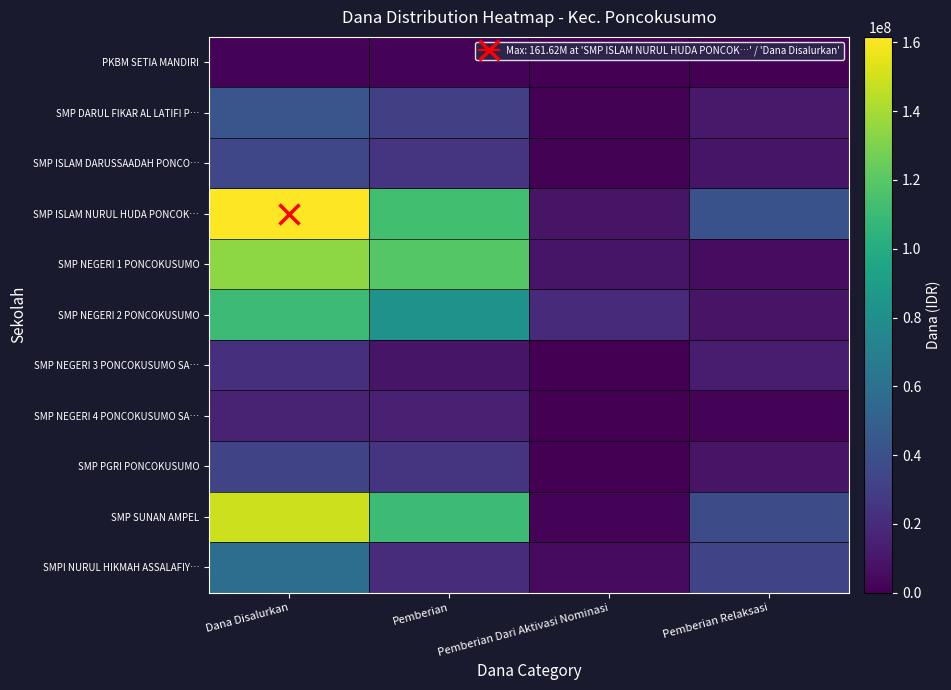

Which series has the largest total across all categories?

SMP ISLAM NURUL HUDA PONCOK…